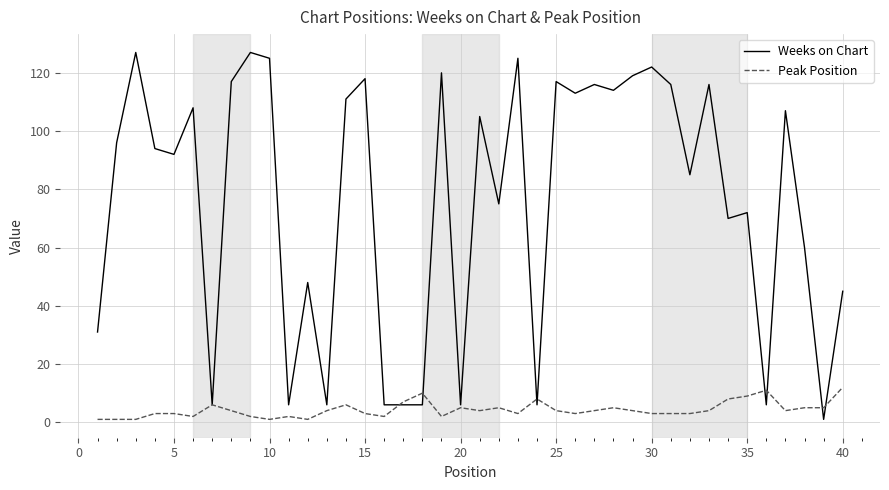

Which series has the largest total across all categories?

Weeks on Chart